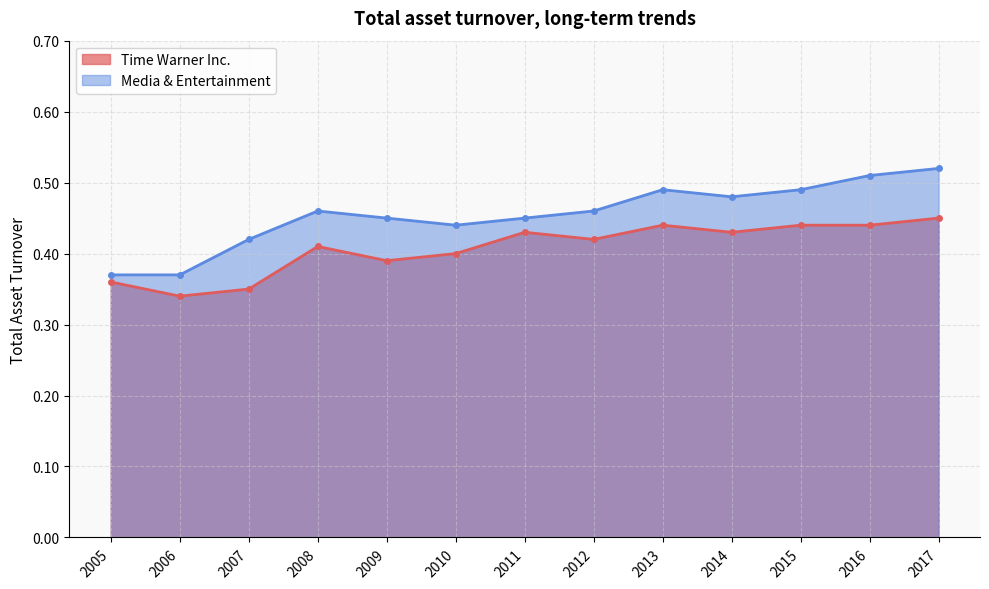

Is the value of Time Warner Inc. at 2008 greater than the value of Media & Entertainment at 2014?

No